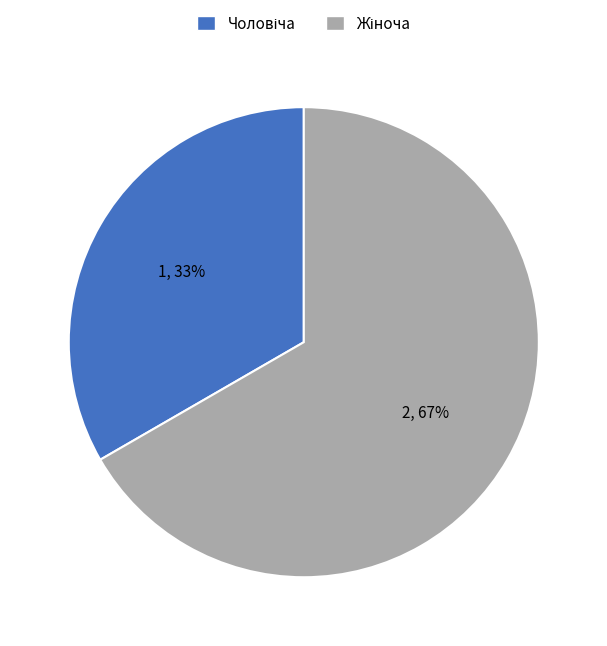

To the nearest percent, what is the average slice percentage?

50%